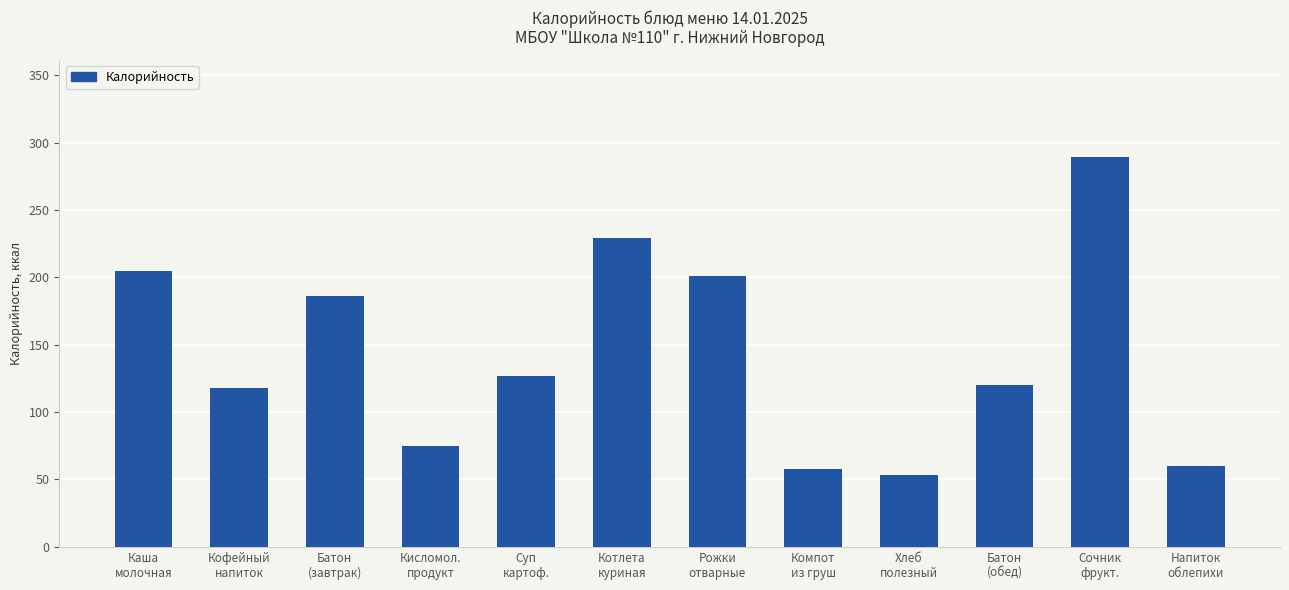

What is the difference between the second highest and minimum values?

176.0